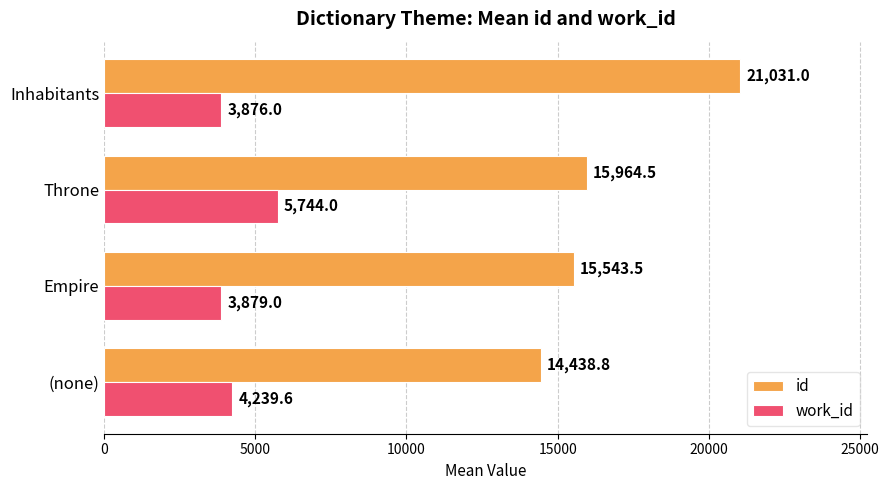

Which series has the largest range (max minus min)?

id